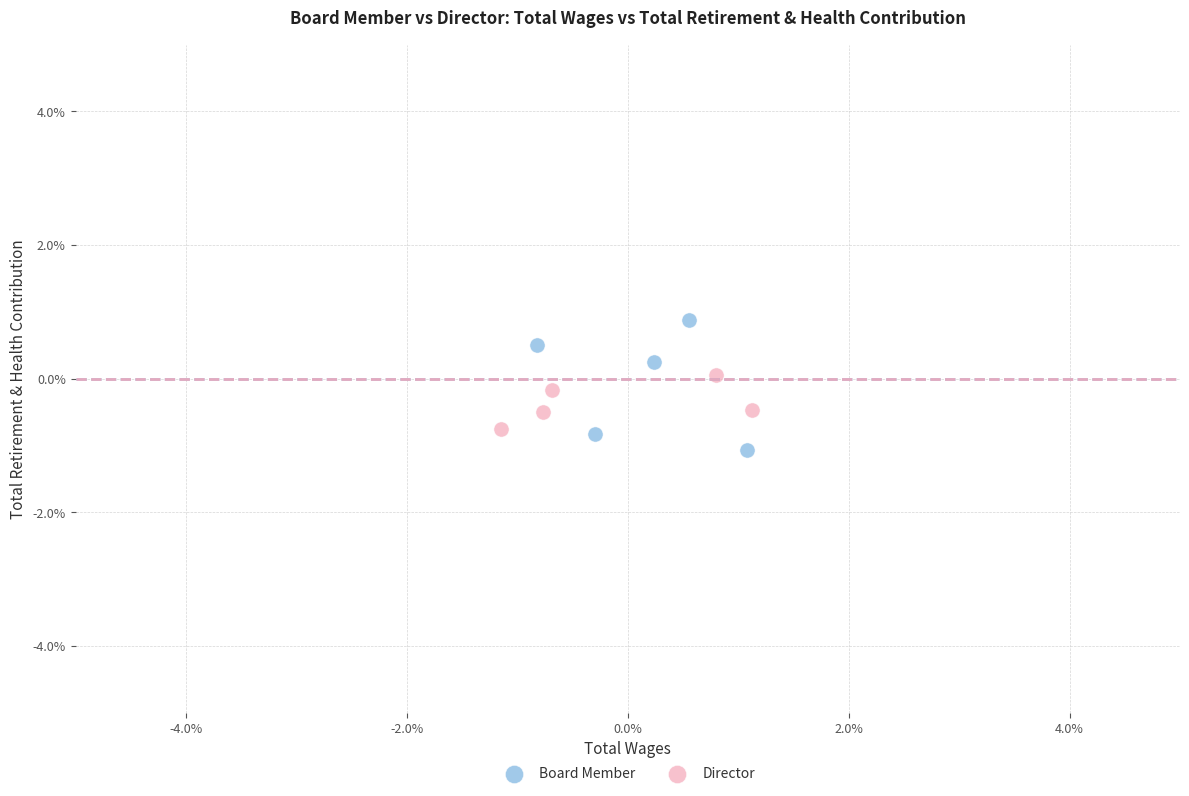

What are all the series names shown in the legend?

Board Member, Director